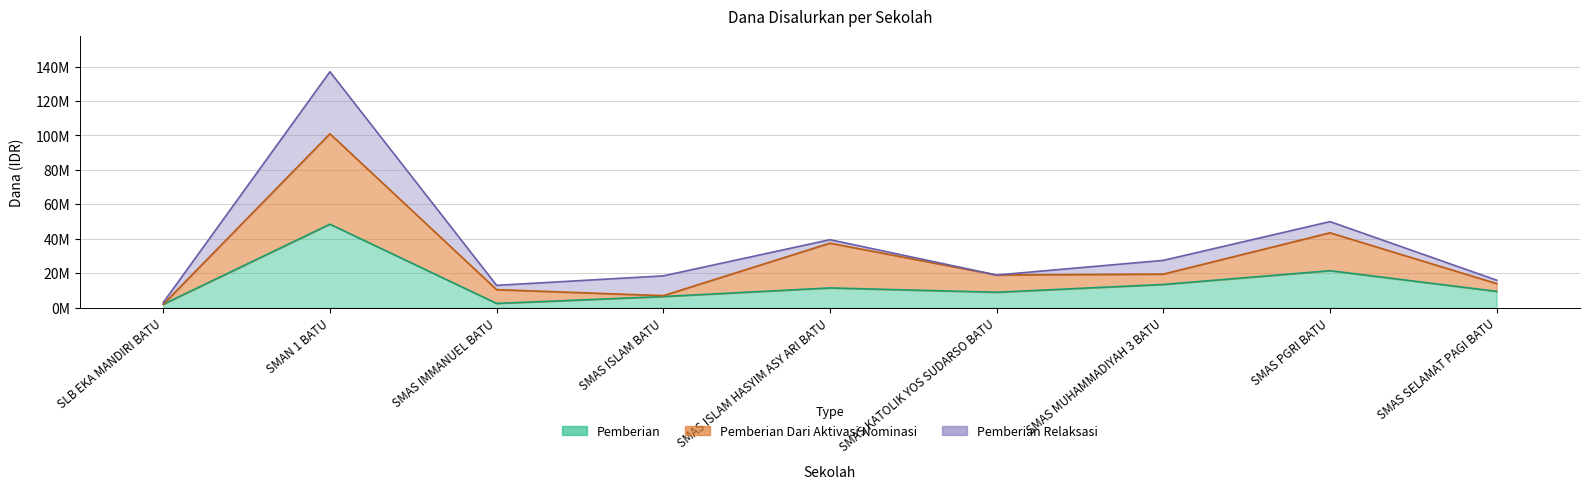

What is the total value across all series at SLB EKA MANDIRI BATU?

4000000